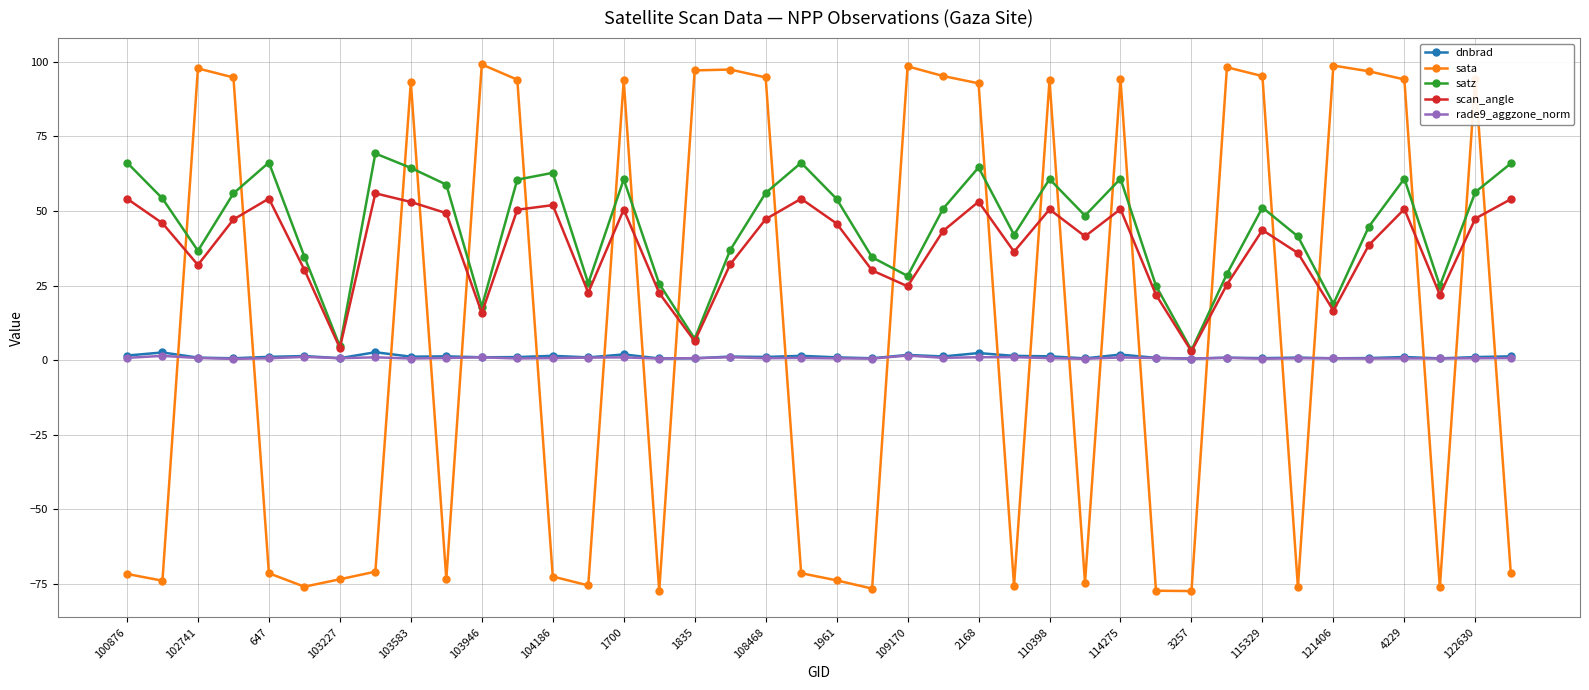

What is the highest value of the scan_angle series?

55.9